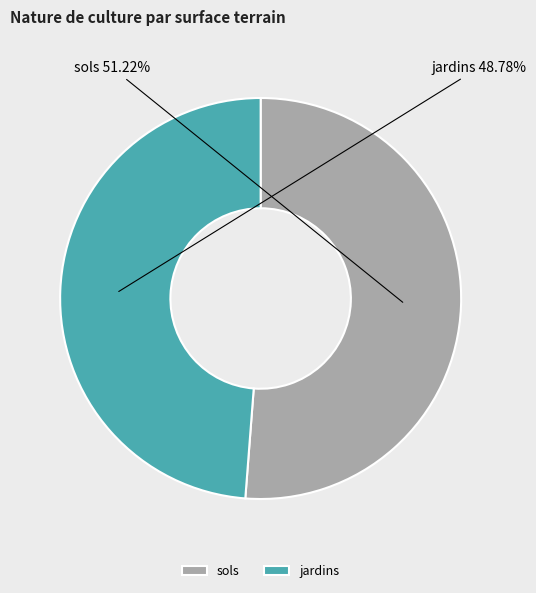

How many slices are in this pie chart?

2